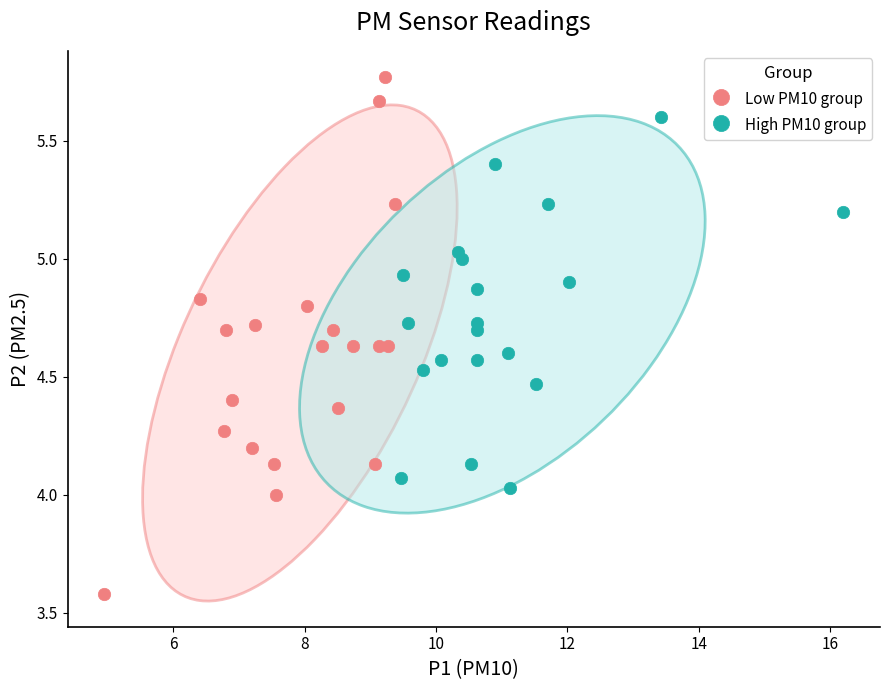

Which series has the widest spread of Y values?

Low PM10 group